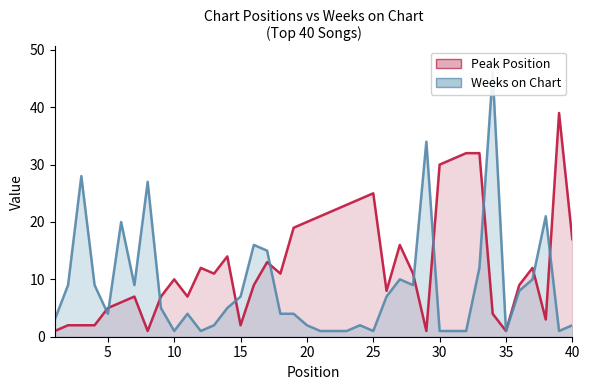

Reading right to left, list all the values displayed in this chart.

Peak Position: 17	39	3	12	9	1	4	32	32	31	30	1	11	16	8	25	24	23	22	21	20	19	11	13	9	2	14	11	12	7	10	7	1	7	6	5	2	2	2	1
Weeks on Chart: 2	1	21	10	8	1	46	12	1	1	1	34	9	10	7	1	2	1	1	1	2	4	4	15	16	7	5	2	1	4	1	5	27	9	20	4	9	28	9	3